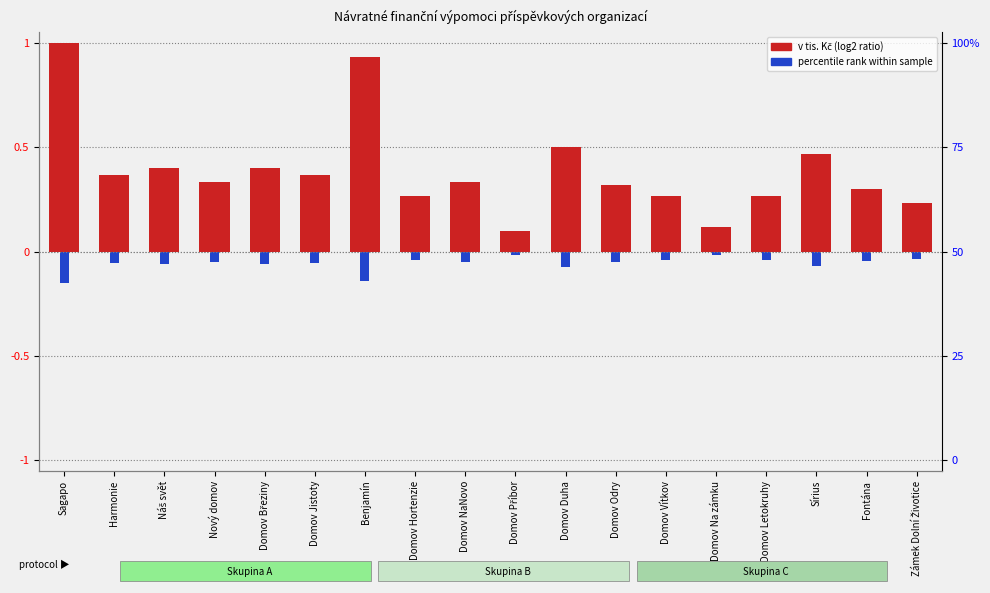

What is the sum of all values?

-1.0